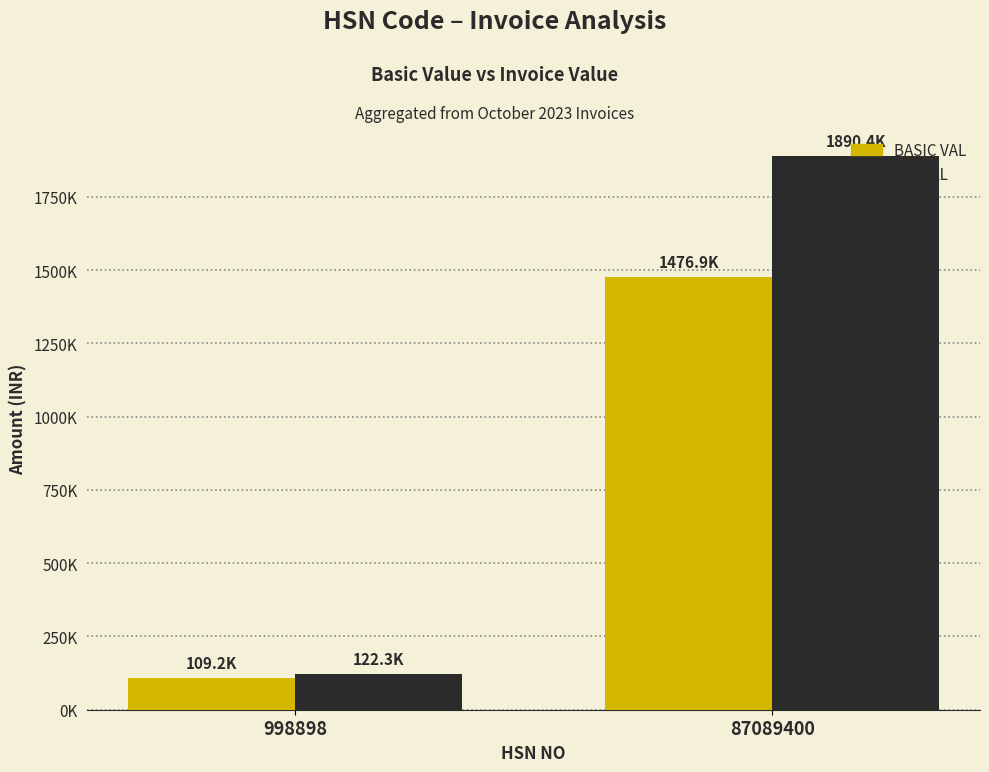

Does the chart contain any negative values?

No